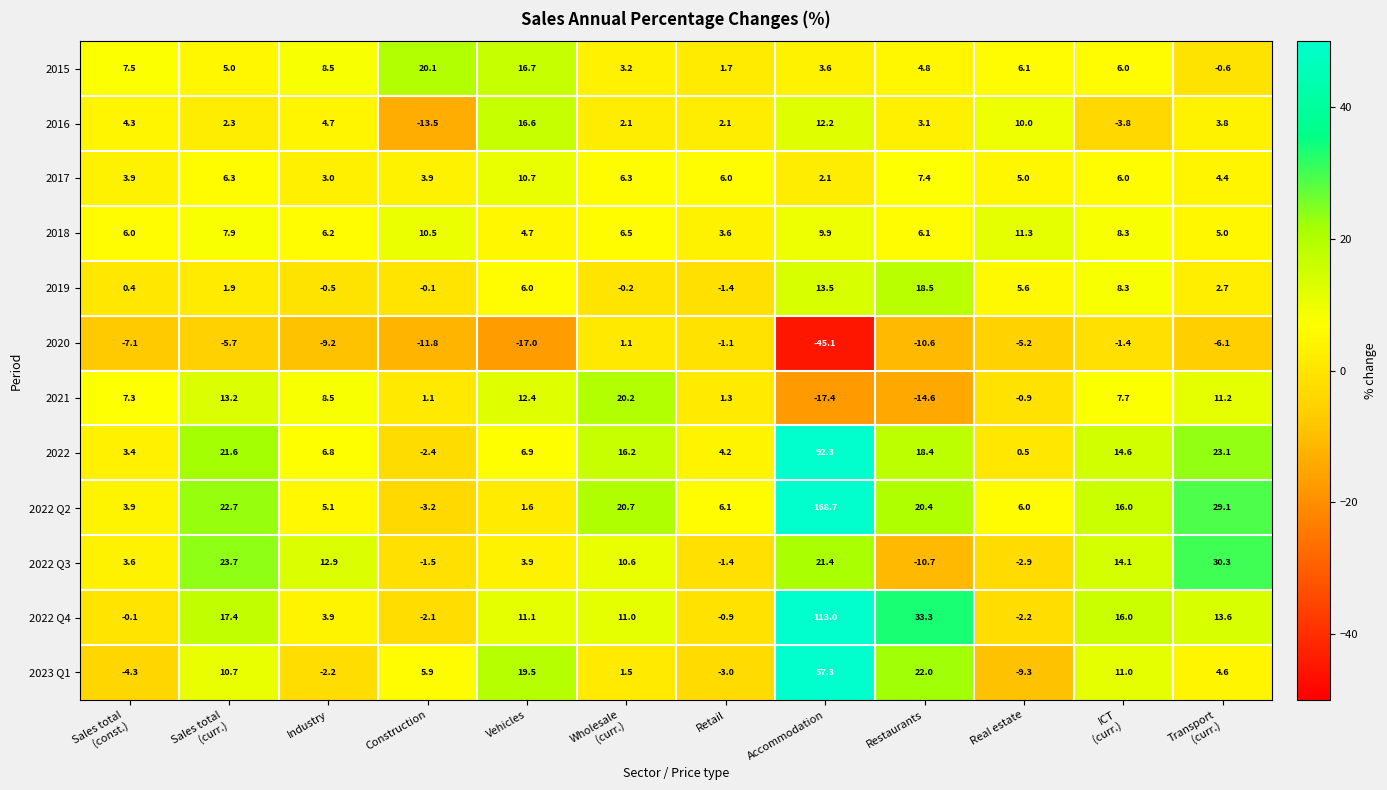

What value does the 2017 series have at Real estate?

5.0